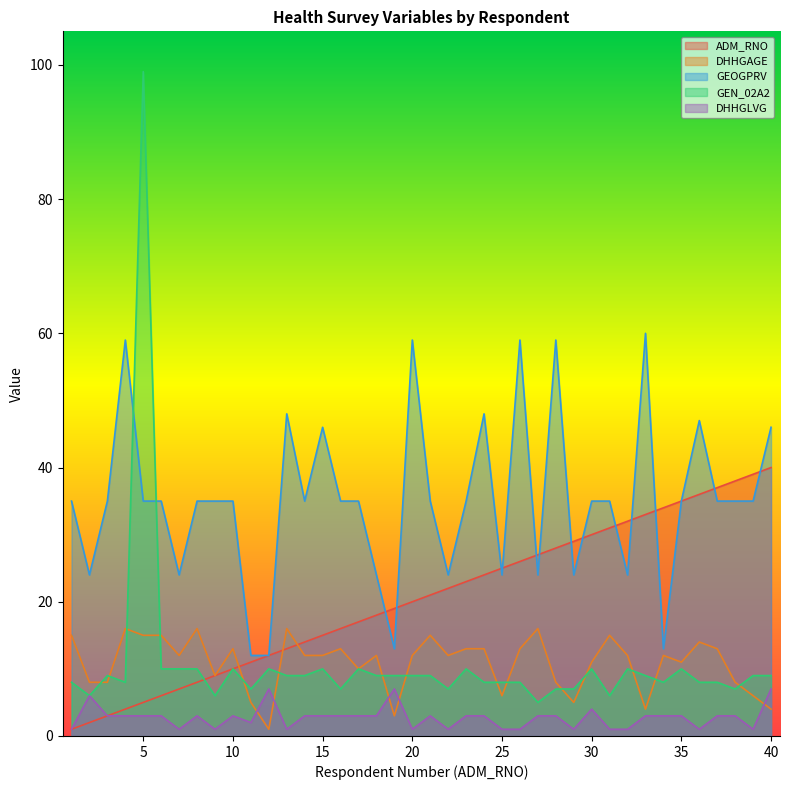

At which label does ADM_RNO reach its minimum?

1